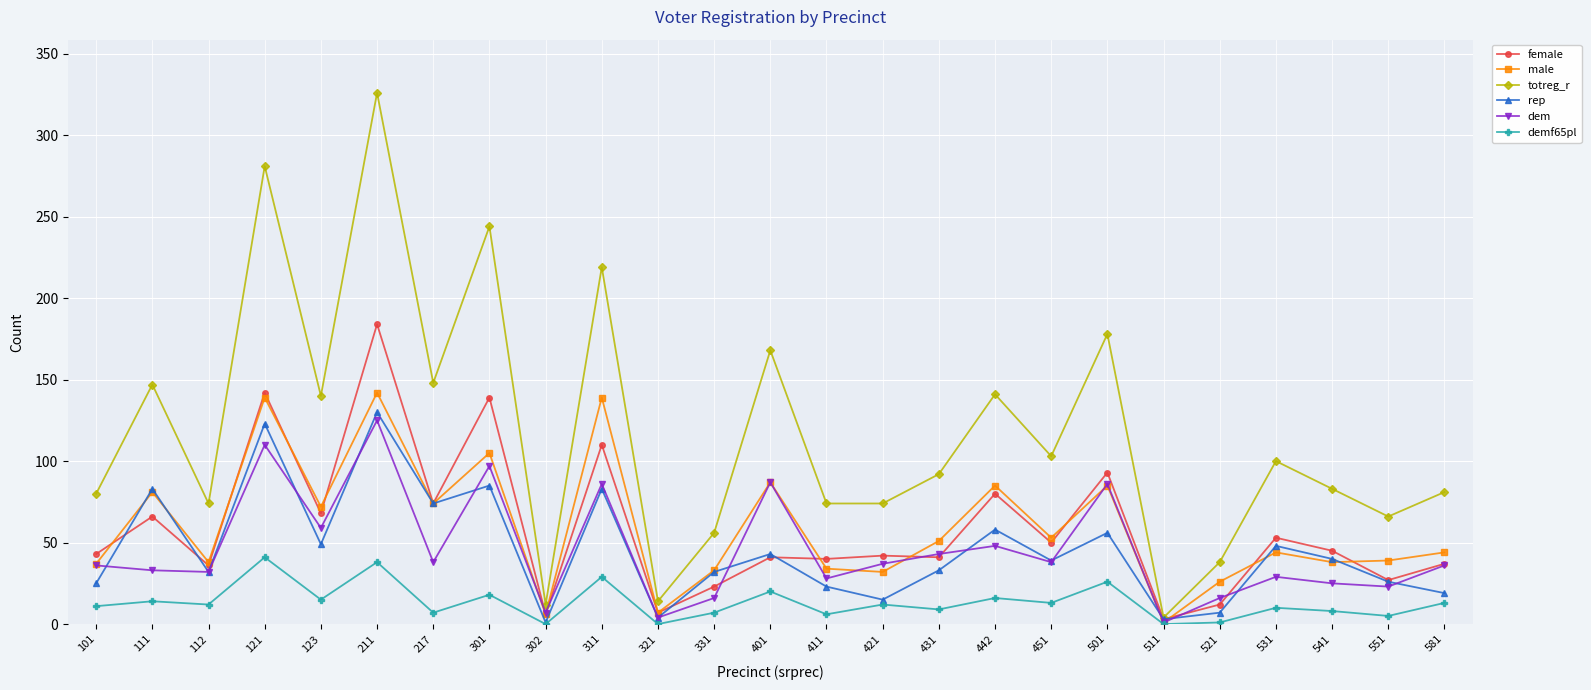

In female, how many points are lower than both neighbors (excluding endpoints)?

10